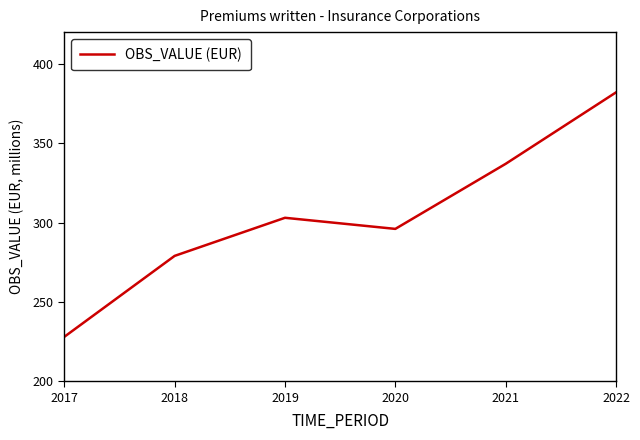

The chart shows a value of 88.2 at 2019. True or false?

False